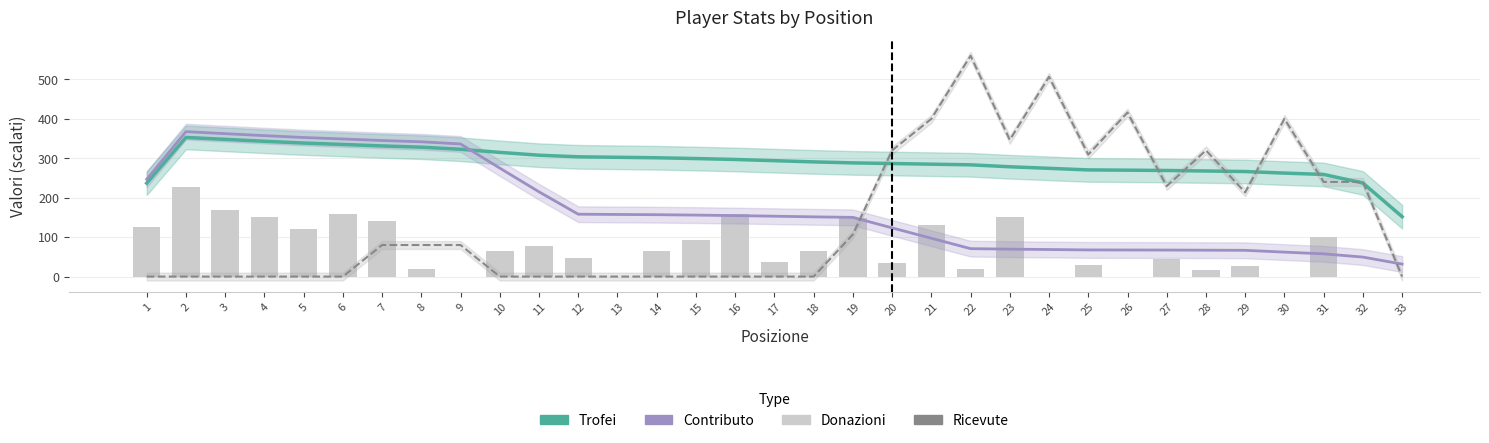

What is the difference between the Trofei values at 12 and 21?

18.6